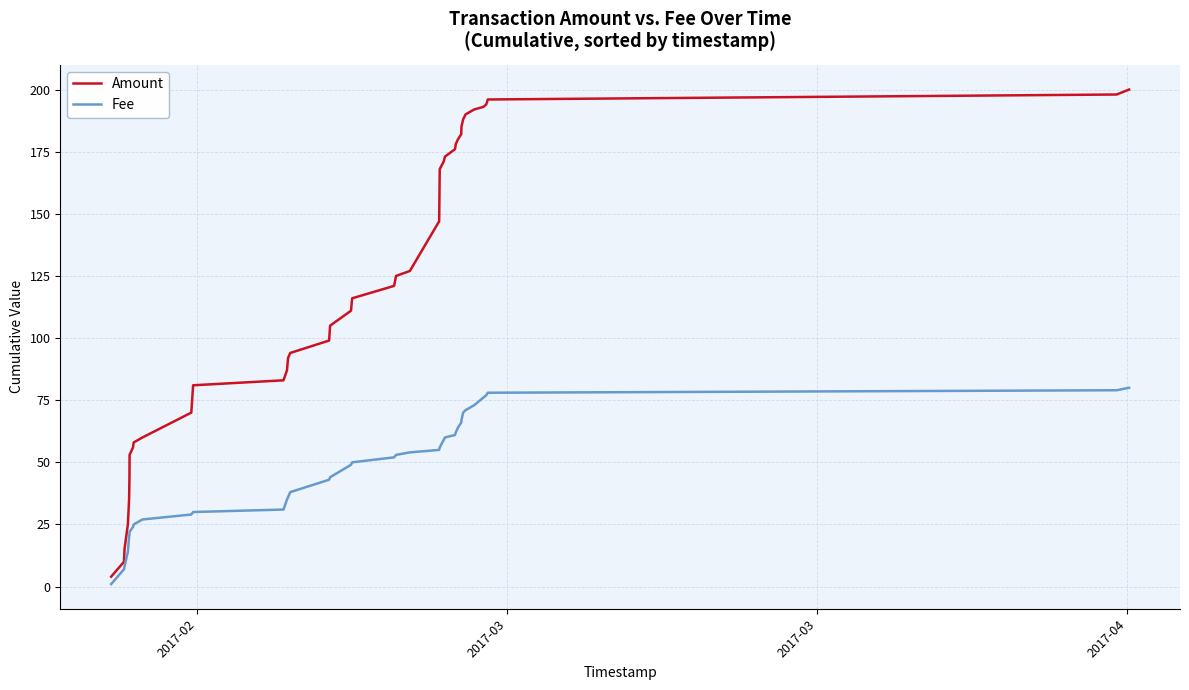

What is the minimum value shown in the chart?

1.0